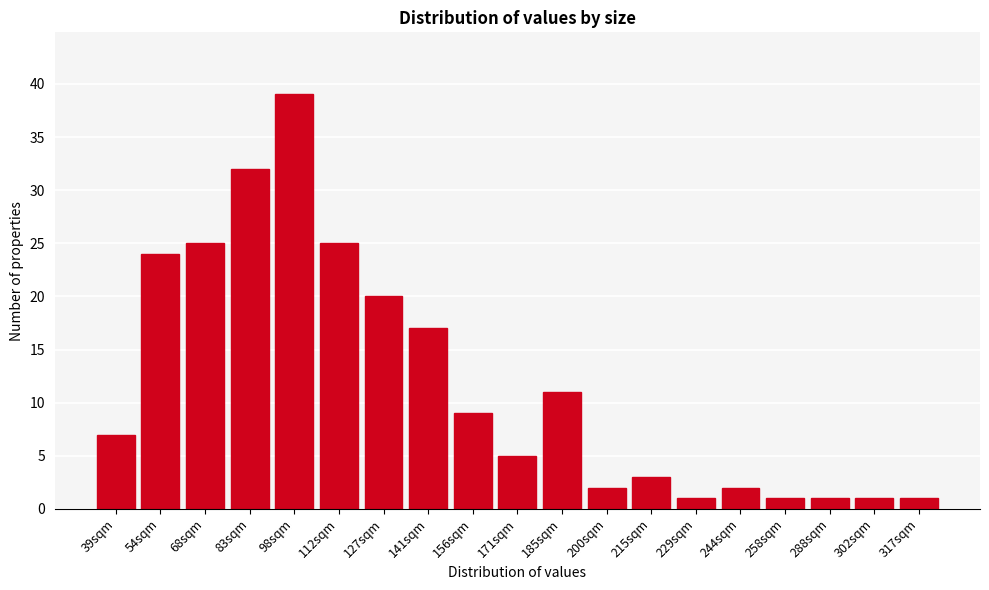

Reading right to left, list all the values displayed in this chart.

1	1	1	1	2	1	3	2	11	5	9	17	20	25	39	32	25	24	7